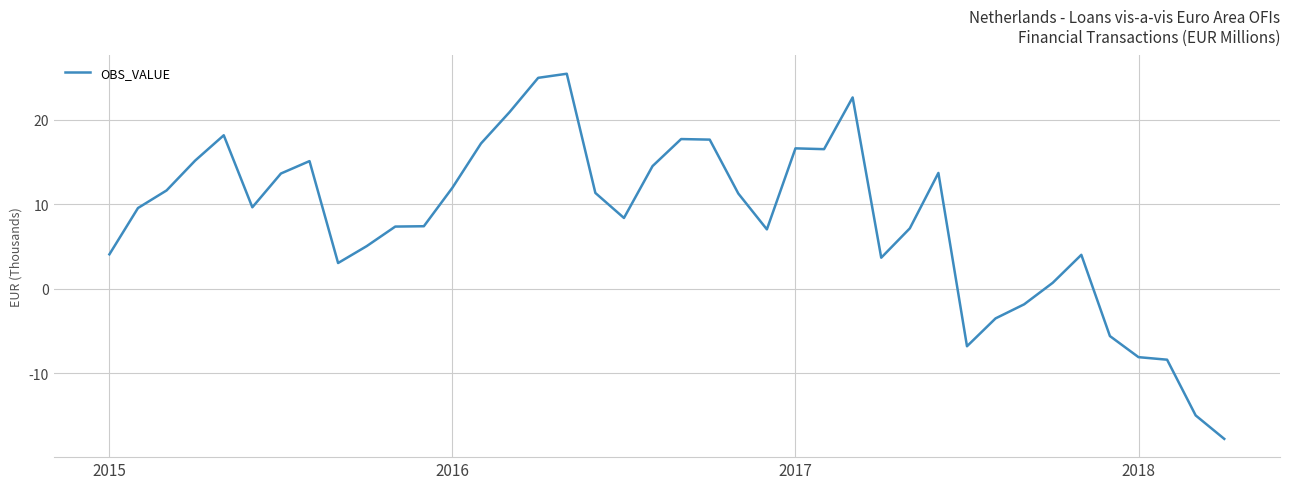

What is the minimum value shown in the chart?

-17.8